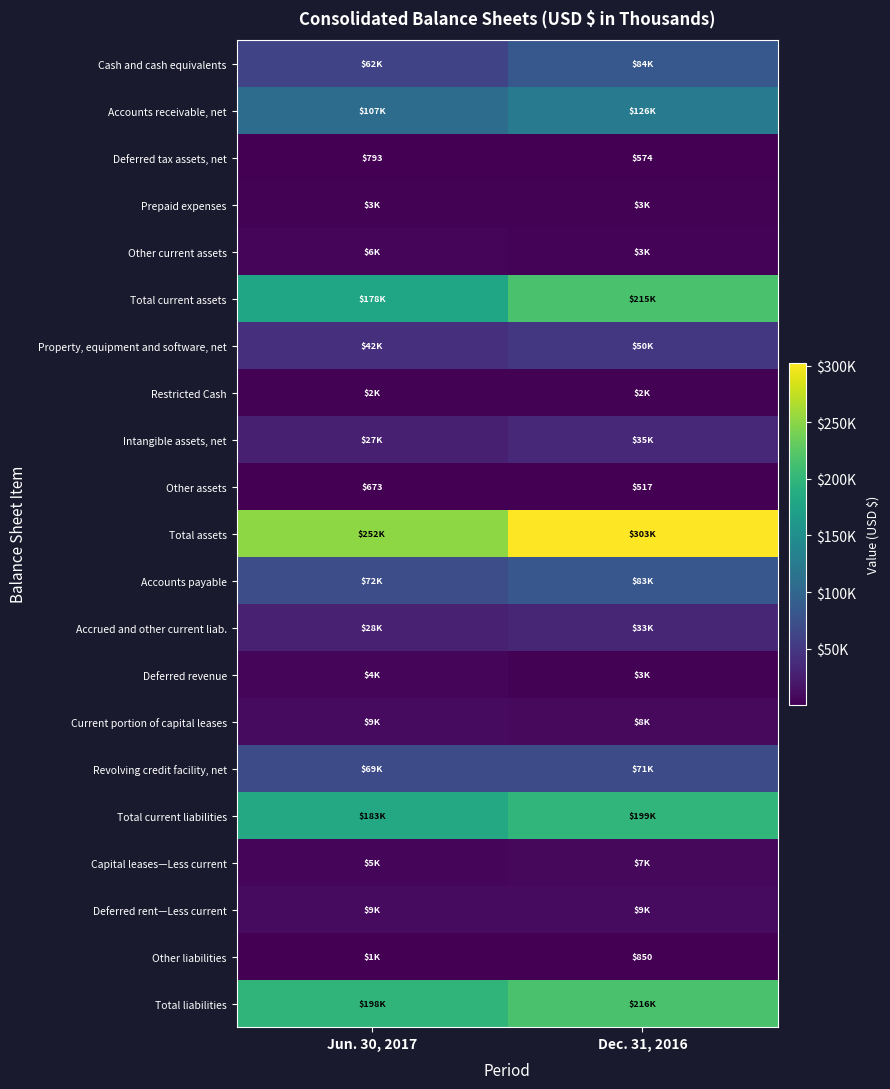

Is it true that Other liabilities equals 291 at Dec. 31, 2016?

False